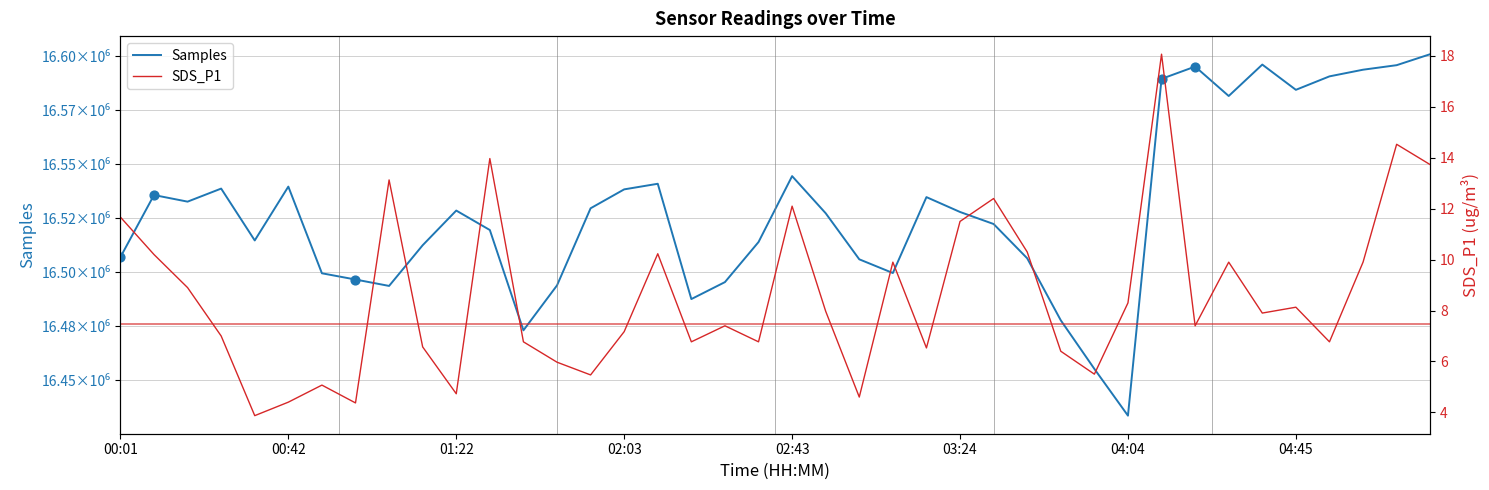

At how many categories does at least one series exceed 8944788?

40